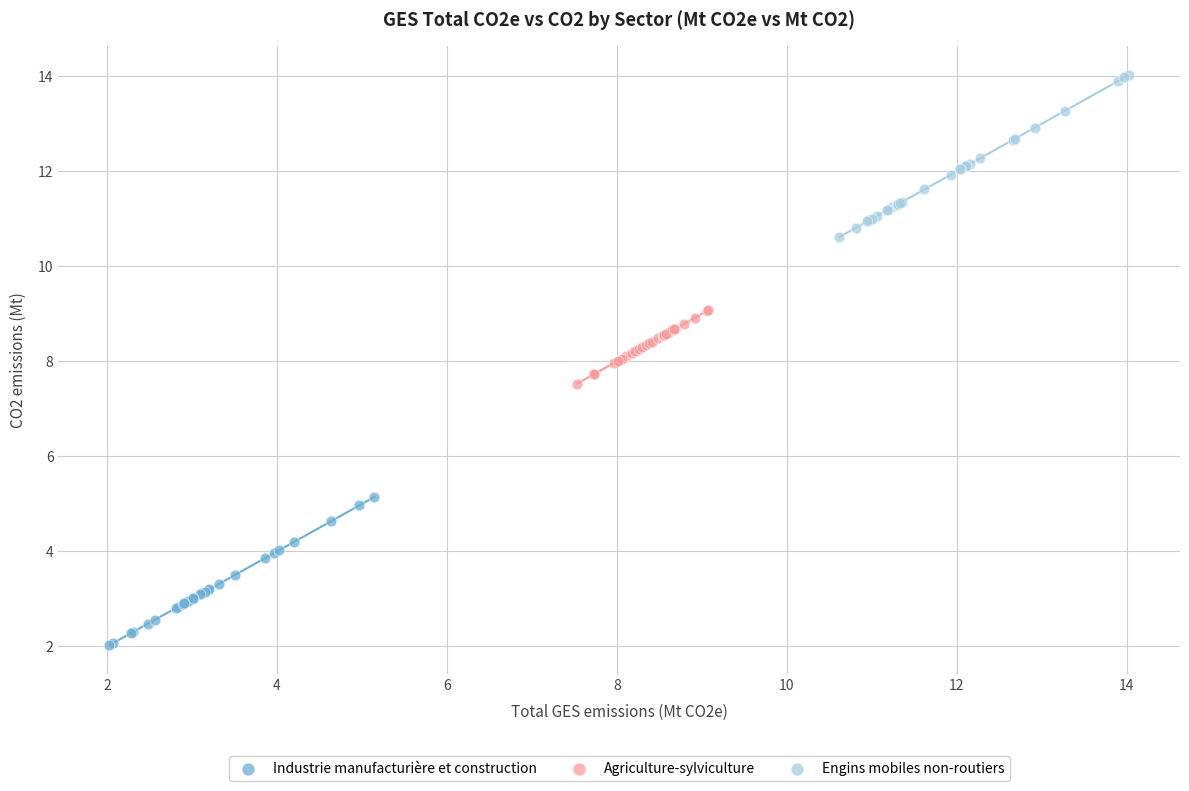

Which series contains the lowest Y value?

Industrie manufacturière et construction